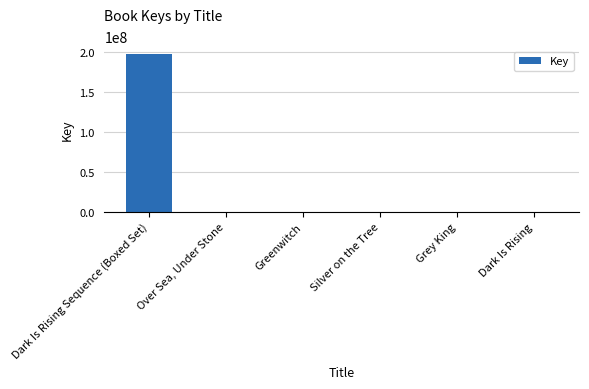

Is it true that the value at Dark Is Rising Sequence (Boxed Set) is 269950100?

False